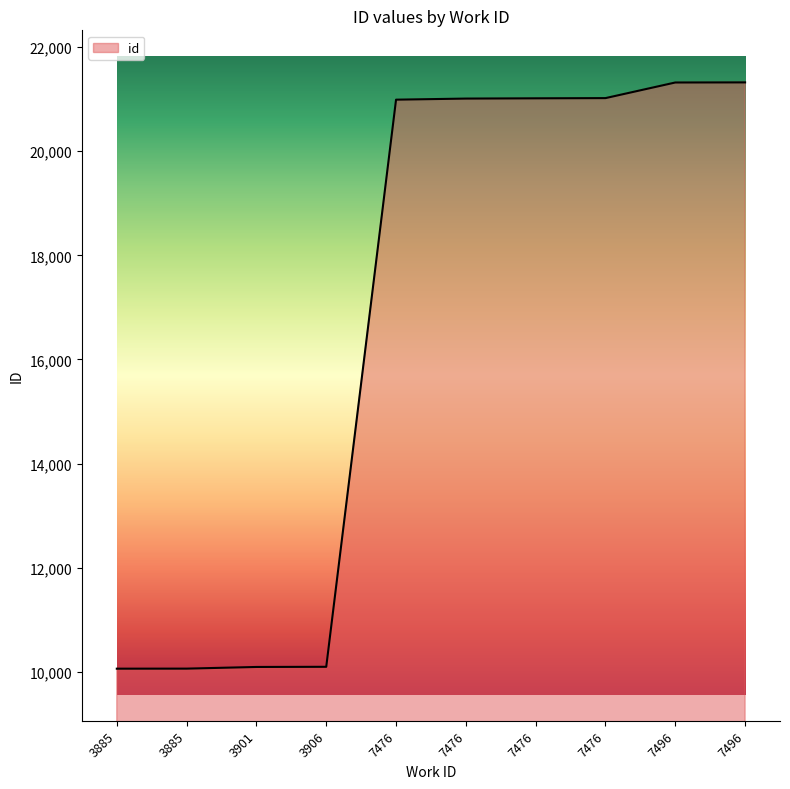

Which label corresponds to the smallest value in the chart?

3885